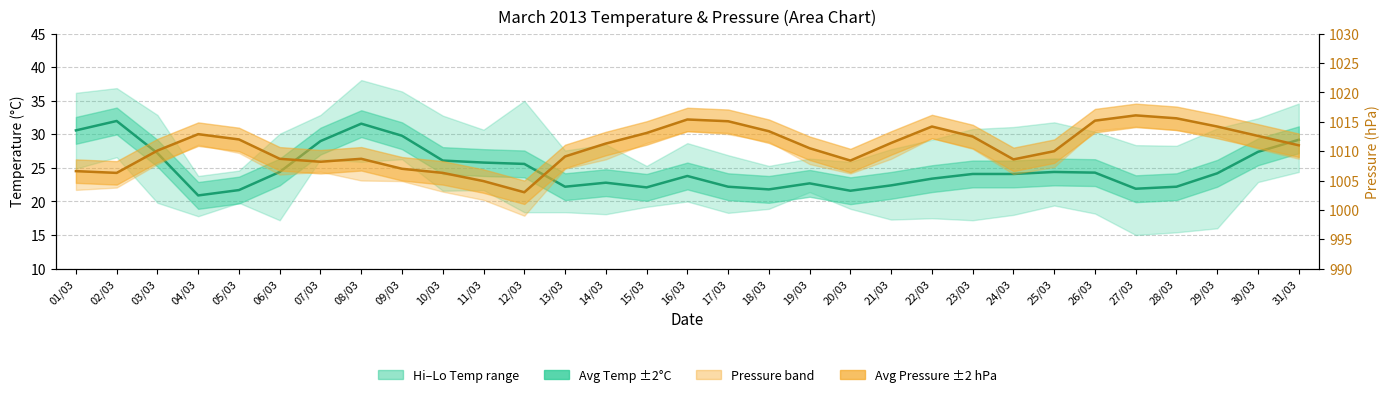

True or false: avgBar and avgOutTemp intersect in this chart.

False